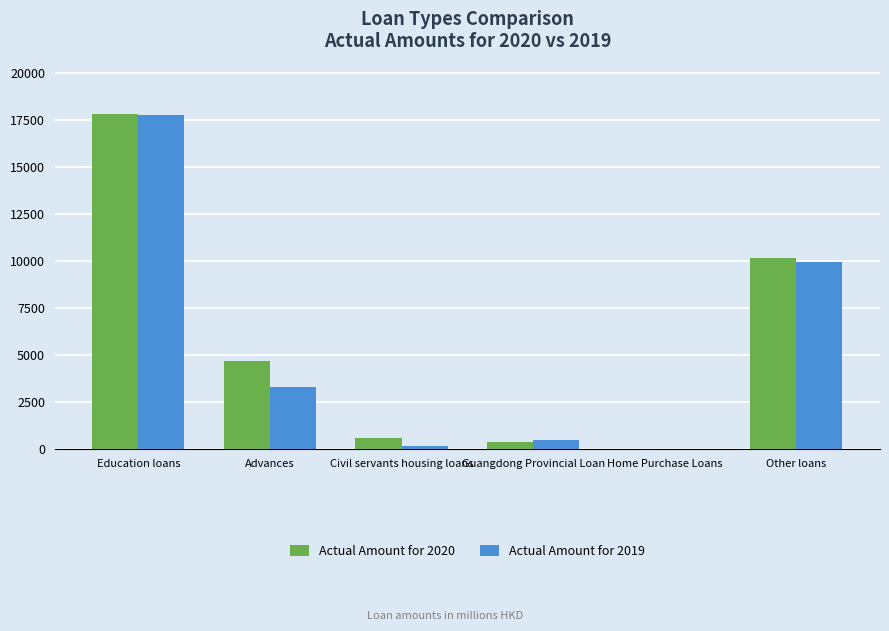

Where does the Actual Amount for 2019 series first go above 3286?

Education loans